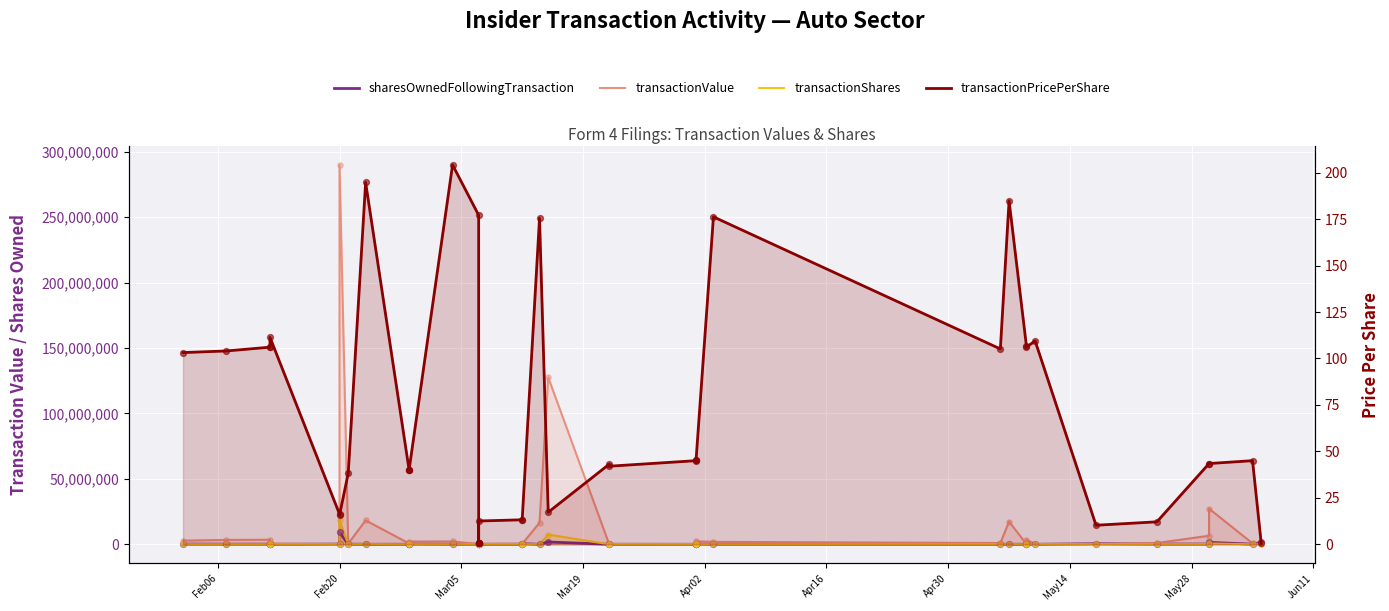

At how many categories does at least one series exceed 173846585?

1